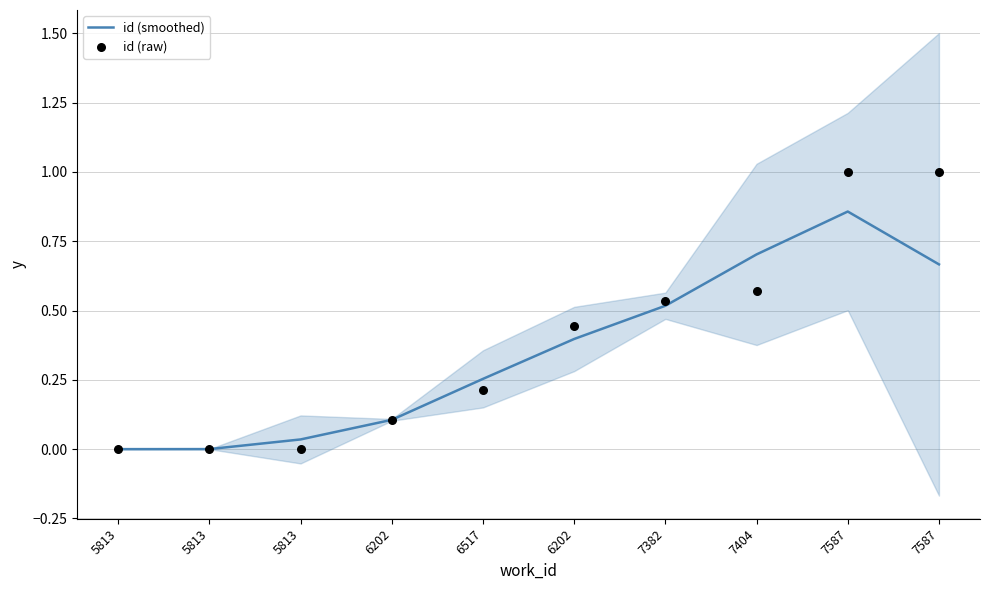

Which series contains the lowest Y value?

id (raw)